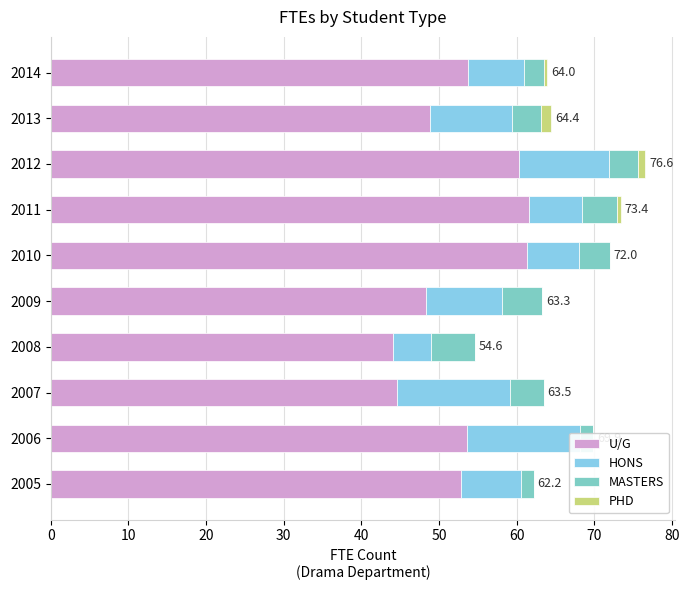

Is the value of PHD at 2010 greater than the value of HONS at 2011?

No